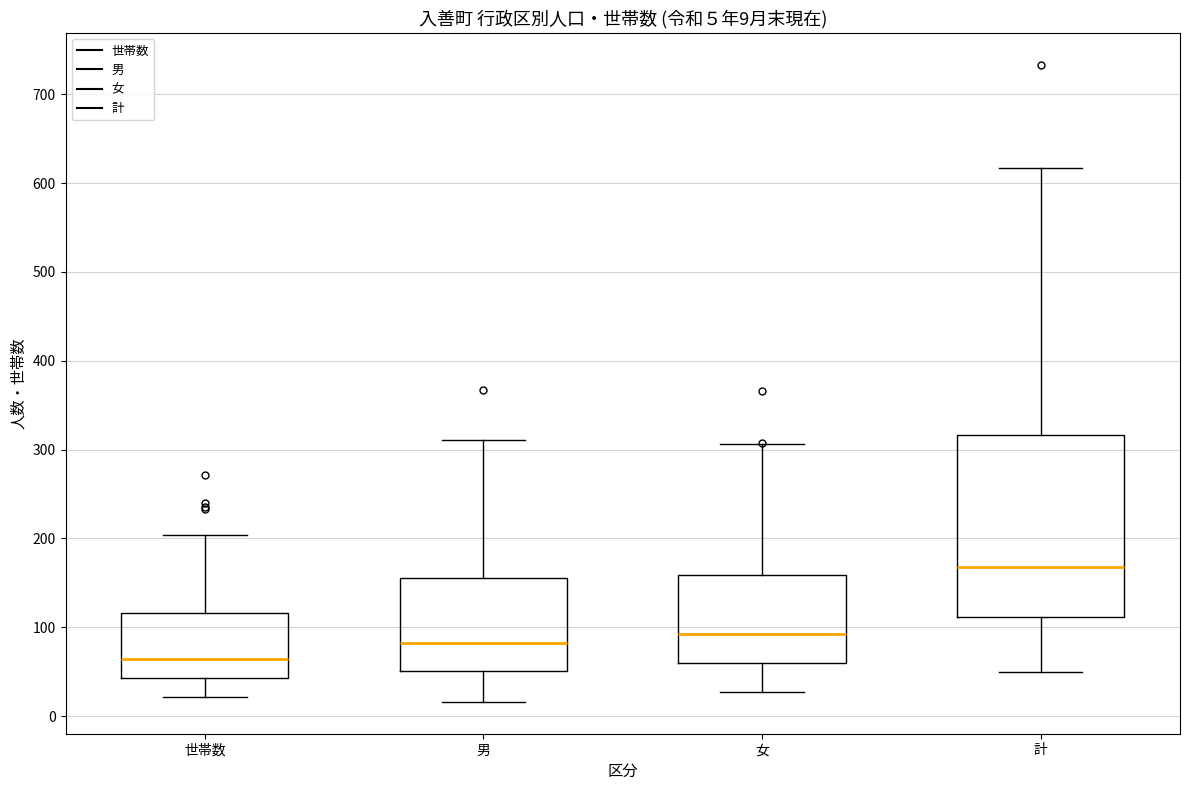

Which box has the highest median line?

計